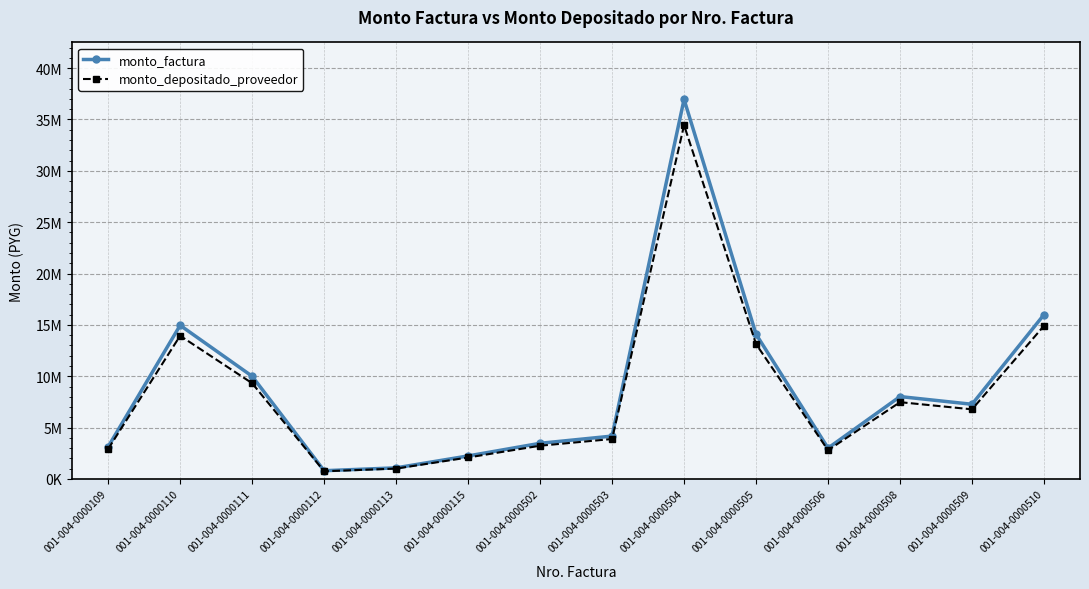

Which series has the widest spread of values?

monto_factura